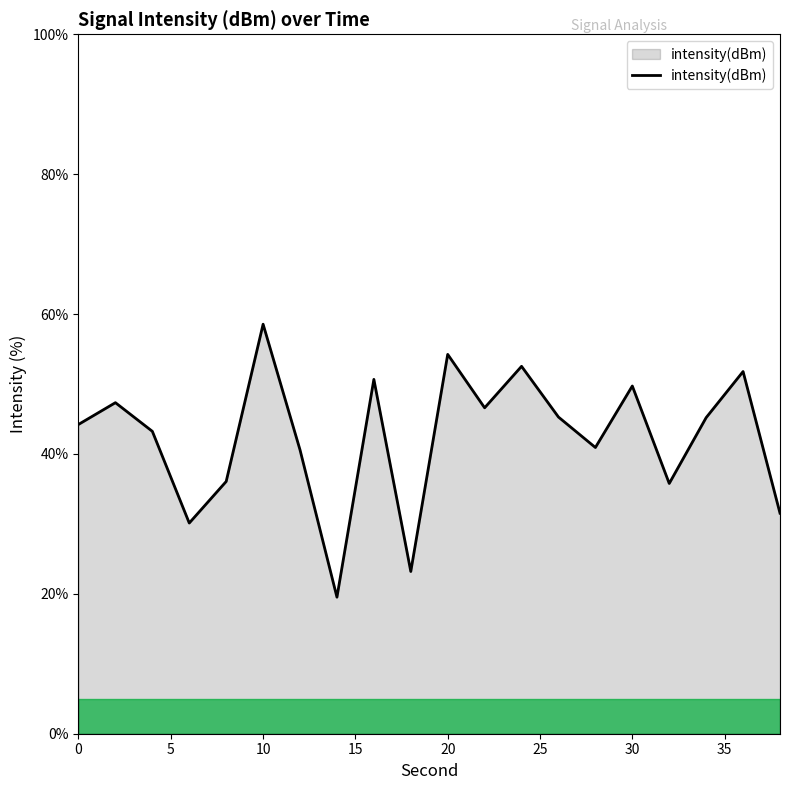

What is the greatest value displayed?

58.5